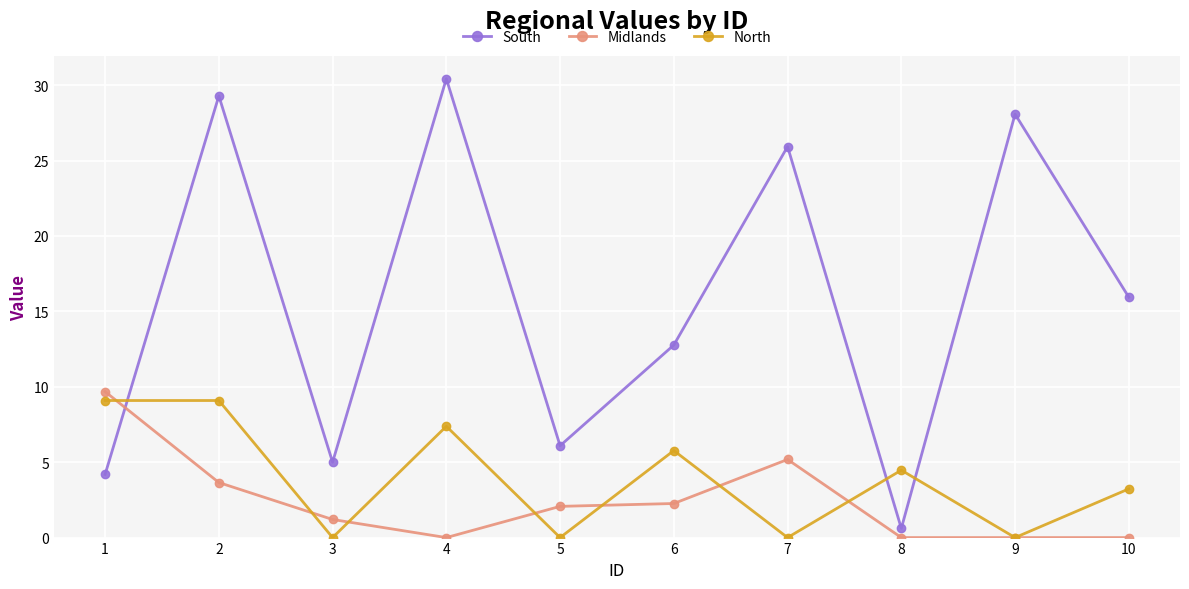

Does the chart have visible grid lines?

Yes